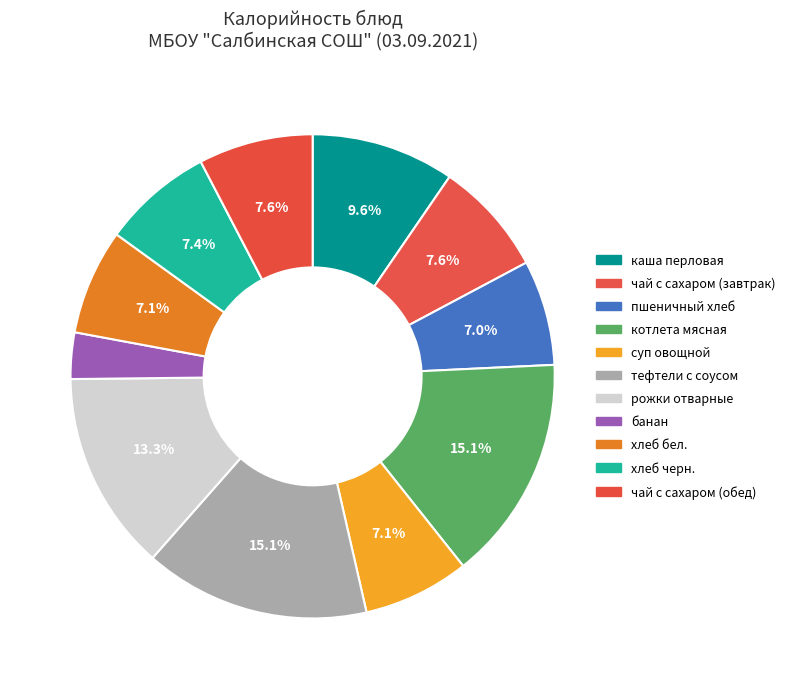

To the nearest percent, what is the difference between the чай с сахаром (завтрак) and котлета мясная slice percentages?

7%